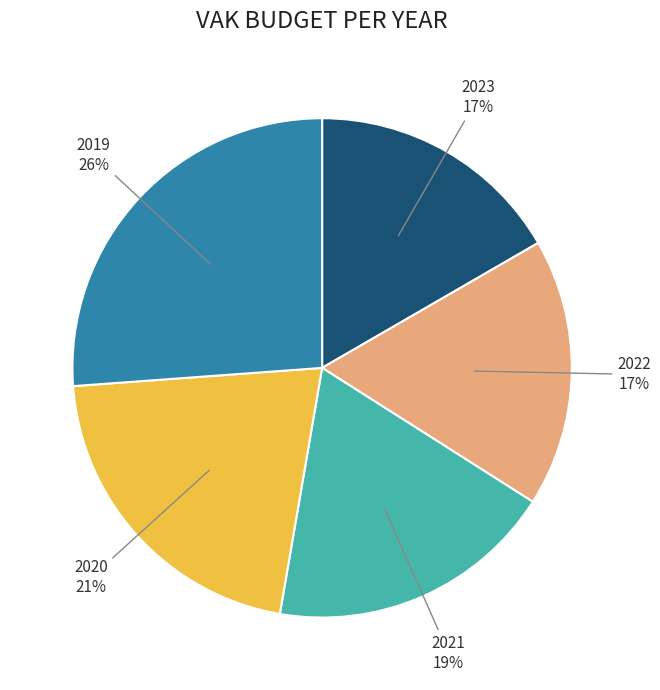

How many segments does this pie chart have?

5